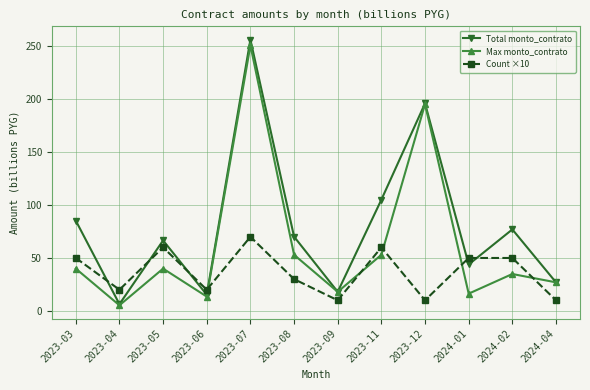

Where does the Max monto_contrato series first go above 39?

2023-03